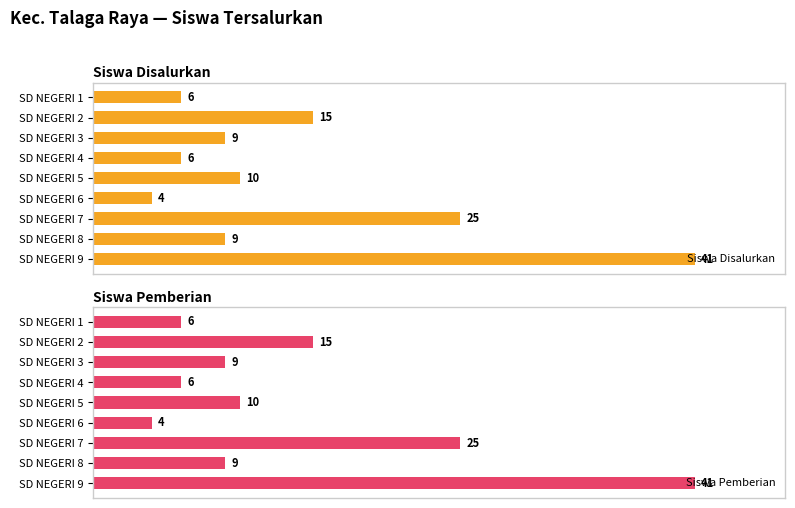

What is the minimum value shown in the chart?

4